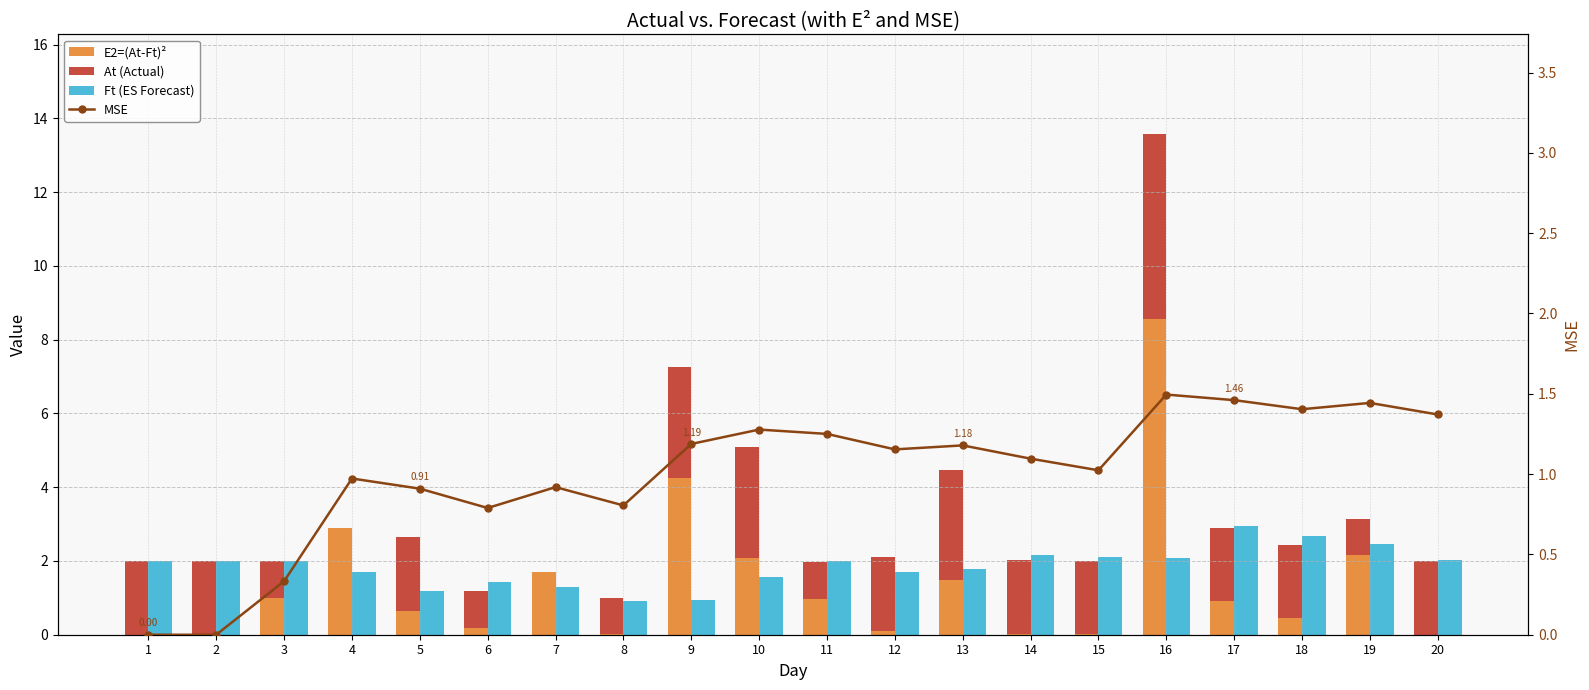

Reading right to left, list all the values displayed in this chart.

E2=(At-Ft)²: 0.0	2.1	0.4	0.9	8.6	0.0	0.0	1.5	0.1	1.0	2.1	4.2	0.0	1.7	0.2	0.7	2.9	1.0	0.0	0.0
At (Actual): 2.0	1.0	2.0	2.0	5.0	2.0	2.0	3.0	2.0	1.0	3.0	3.0	1.0	0.0	1.0	2.0	0.0	1.0	2.0	2.0
Ft (ES Forecast): 2.0	2.5	2.7	3.0	2.1	2.1	2.1	1.8	1.7	2.0	1.6	0.9	0.9	1.3	1.4	1.2	1.7	2.0	2.0	2.0
MSE: 1.4	1.4	1.4	1.5	1.5	1.0	1.1	1.2	1.2	1.3	1.3	1.2	0.8	0.9	0.8	0.9	1.0	0.3	0.0	0.0